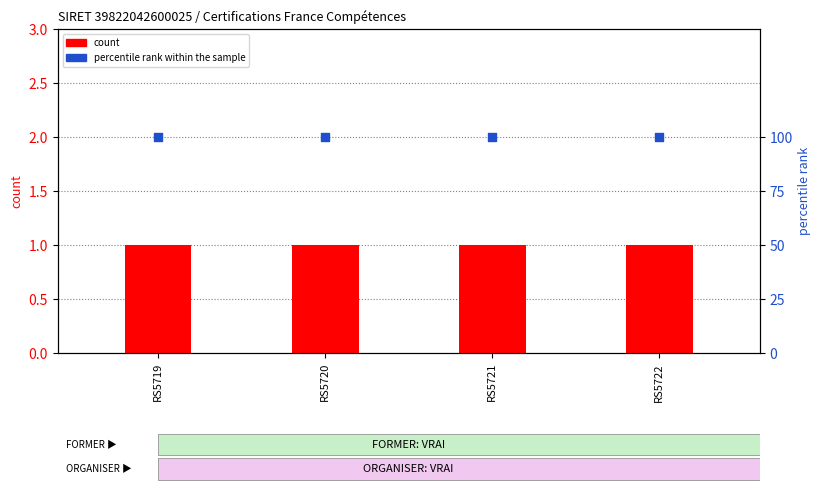

Which series contains the lowest Y value?

count